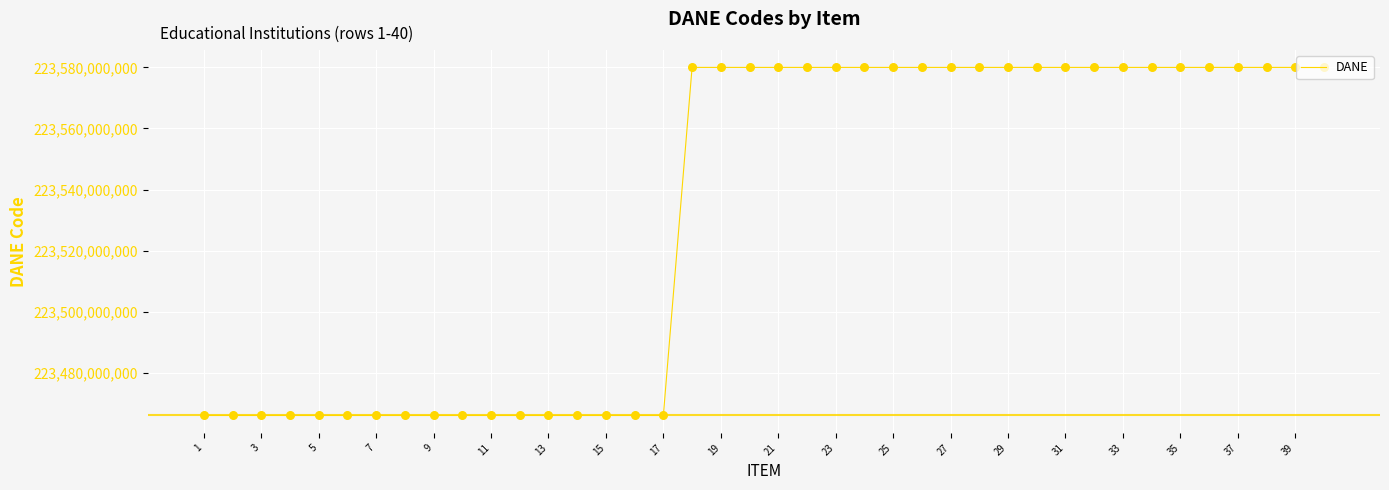

What is the difference between the maximum and minimum values?

113998337